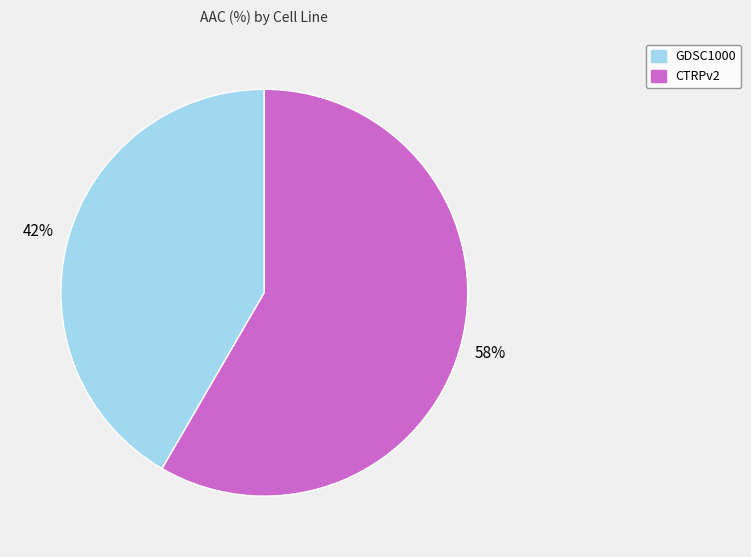

Which slice is the largest?

CTRPv2